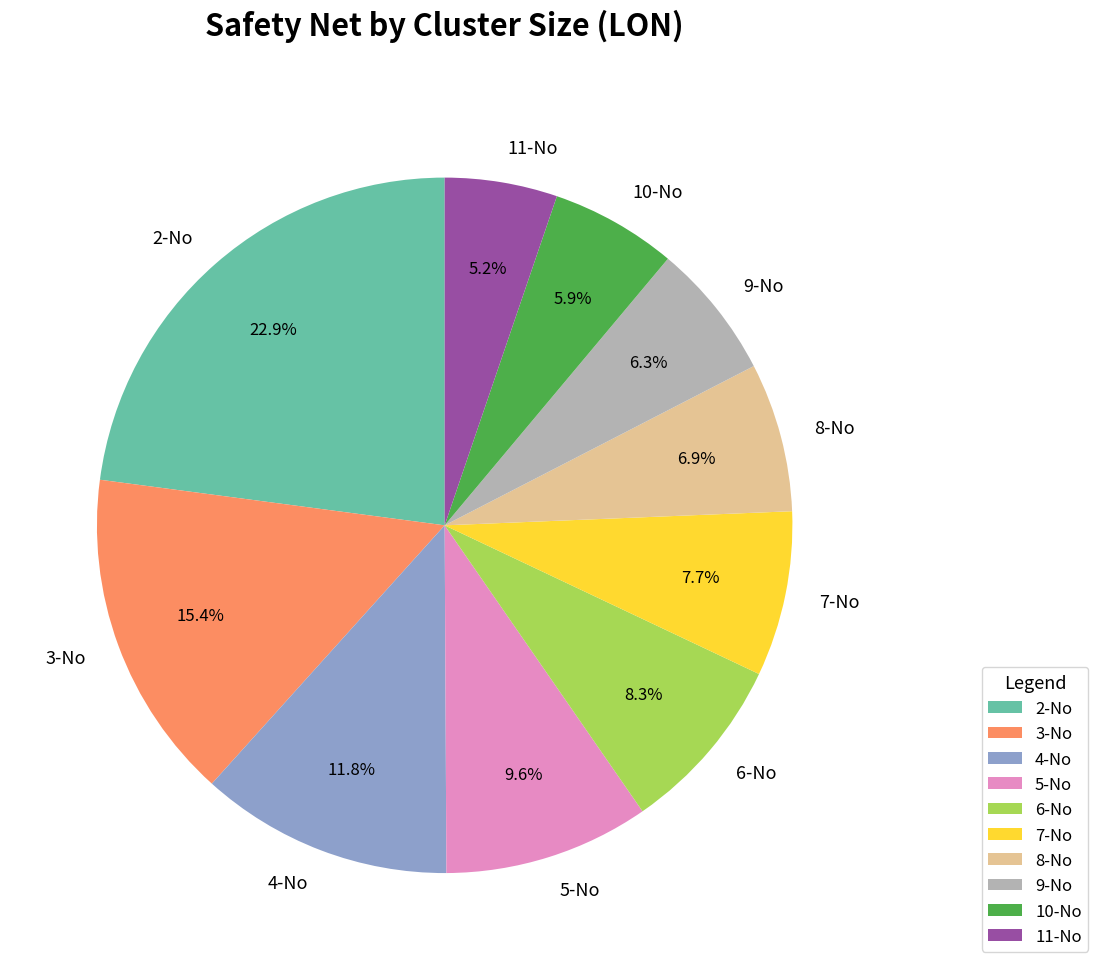

To the nearest percent, what portion does 6-No represent?

8%